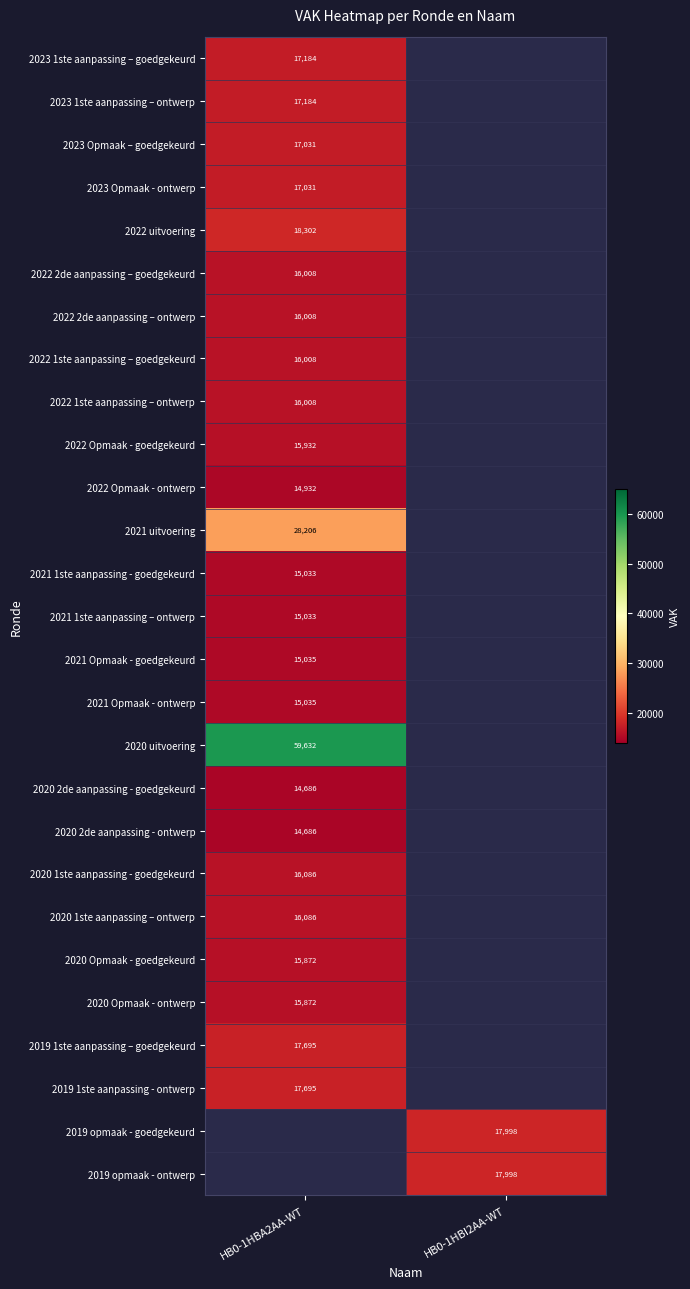

Which has a higher value, HB0-1HBA2AA-WT or HB0-1HBI2AA-WT?

HB0-1HBA2AA-WT